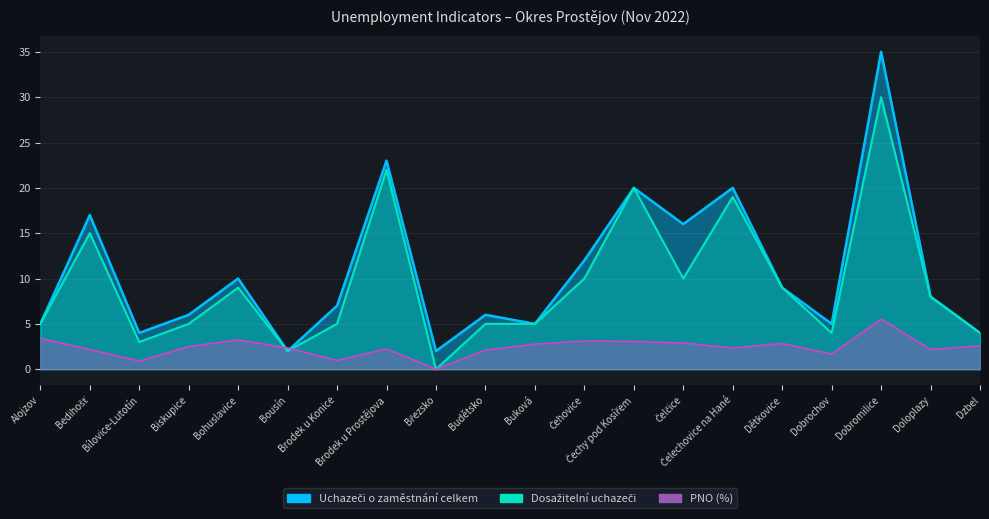

Reading left to right, extract all data points from this chart.

Uchazeči o zaměstnání celkem: Alojzov=5.0	Bedihošť=17.0	Bílovice-Lutotín=4.0	Biskupice=6.0	Bohuslavice=10.0	Bousín=2.0	Brodek u Konice=7.0	Brodek u Prostějova=23.0	Březsko=2.0	Budětsko=6.0	Buková=5.0	Čehovice=12.0	Čechy pod Kosířem=20.0	Čelčice=16.0	Čelechovice na Hané=20.0	Dětkovice=9.0	Dobrochov=5.0	Dobromilice=35.0	Doloplazy=8.0	Dzbel=4.0
Dosažitelní uchazeči: Alojzov=5.0	Bedihošť=15.0	Bílovice-Lutotín=3.0	Biskupice=5.0	Bohuslavice=9.0	Bousín=2.0	Brodek u Konice=5.0	Brodek u Prostějova=22.0	Březsko=0.0	Budětsko=5.0	Buková=5.0	Čehovice=10.0	Čechy pod Kosířem=20.0	Čelčice=10.0	Čelechovice na Hané=19.0	Dětkovice=9.0	Dobrochov=4.0	Dobromilice=30.0	Doloplazy=8.0	Dzbel=4.0
PNO (%): Alojzov=3.4	Bedihošť=2.2	Bílovice-Lutotín=0.9	Biskupice=2.5	Bohuslavice=3.2	Bousín=2.4	Brodek u Konice=1.0	Brodek u Prostějova=2.3	Březsko=0.0	Budětsko=2.1	Buková=2.8	Čehovice=3.1	Čechy pod Kosířem=3.1	Čelčice=2.9	Čelechovice na Hané=2.3	Dětkovice=2.8	Dobrochov=1.7	Dobromilice=5.5	Doloplazy=2.2	Dzbel=2.6